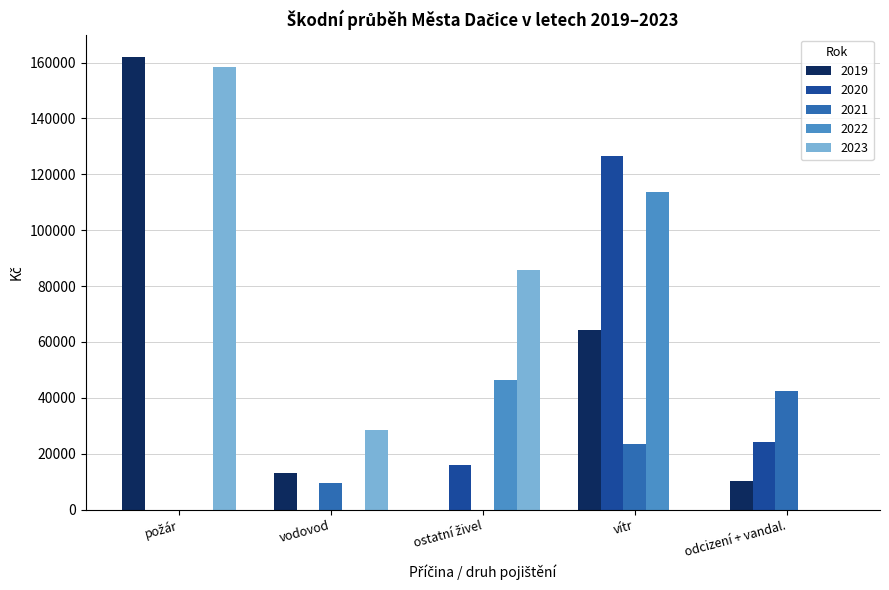

Which series has the widest spread of values?

2019